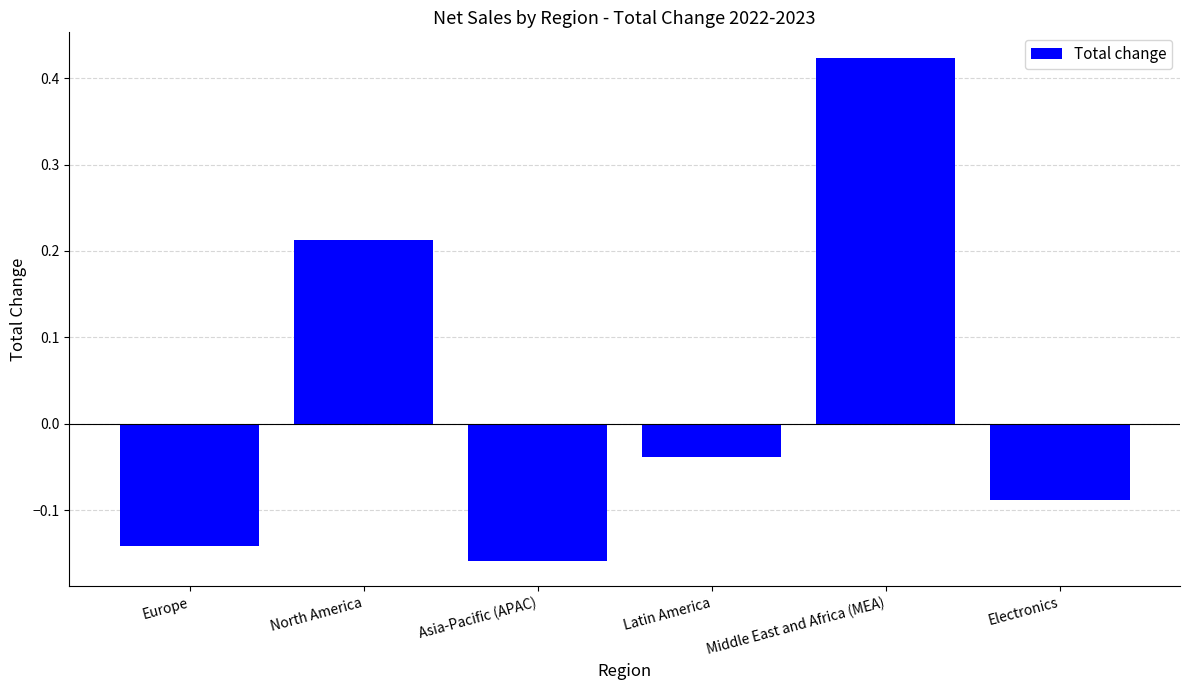

What position from the right is Electronics?

1